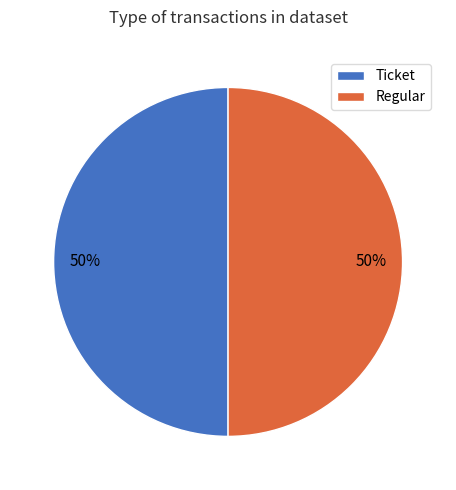

To the nearest percent, what is the average slice percentage?

50%